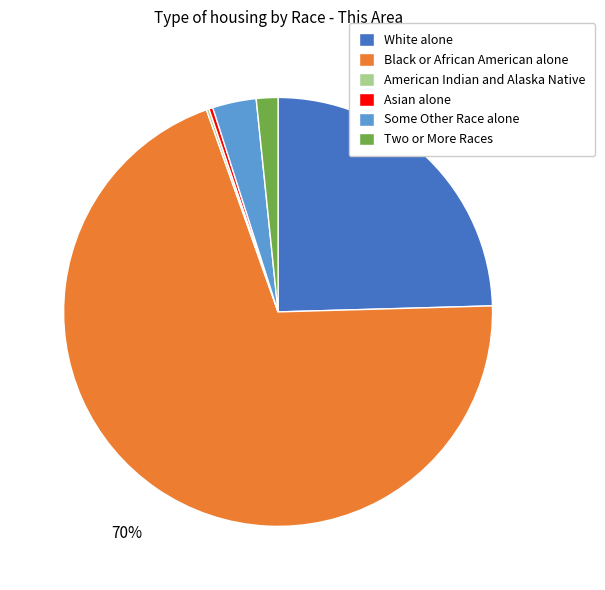

Is the sum of Black or African American alone and Asian alone greater than half?

Yes